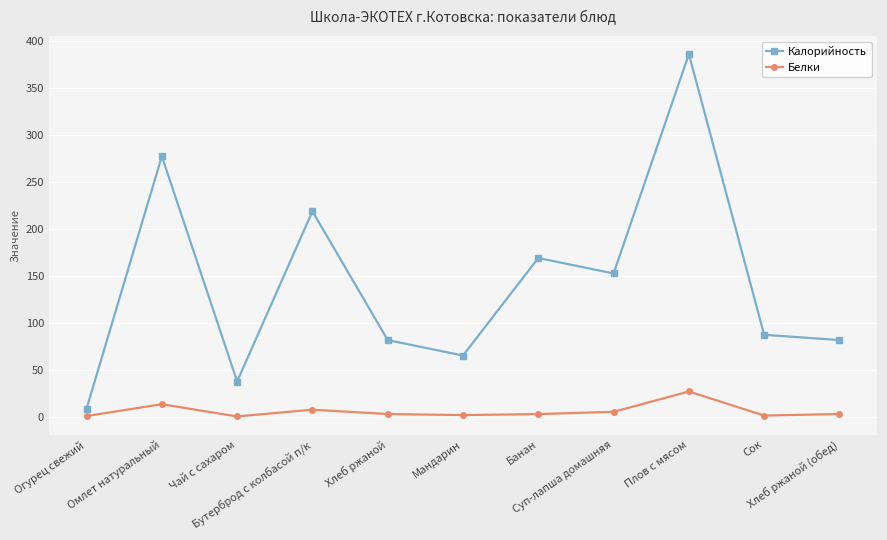

How many series are shown in this chart?

2